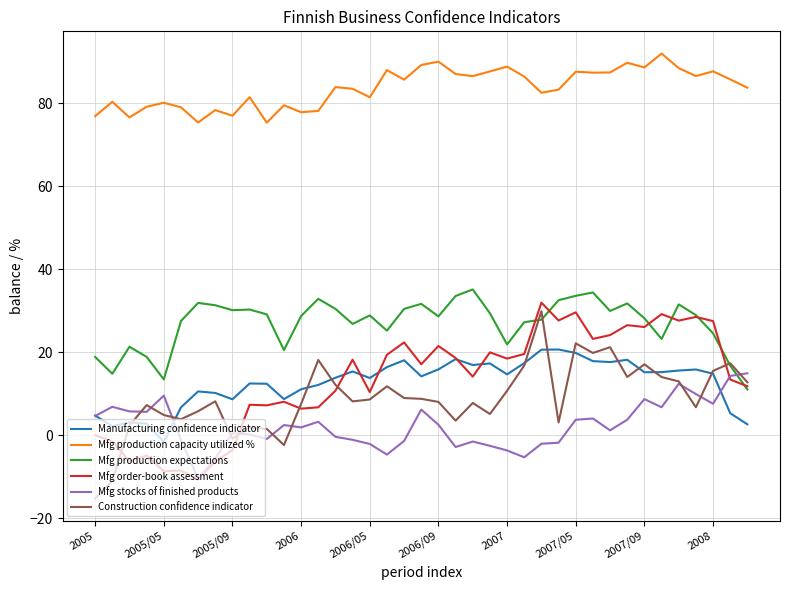

Which series has the largest total across all categories?

Mfg production capacity utilized %